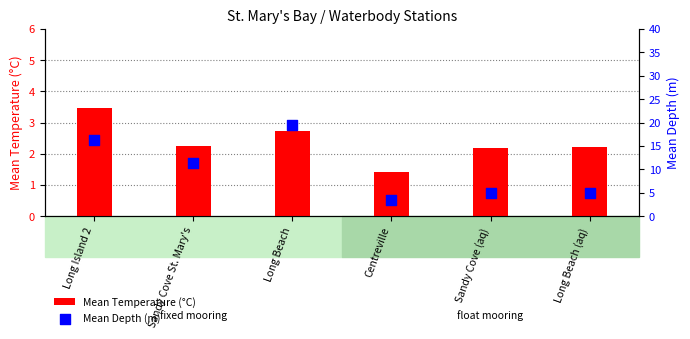

Which series has the largest total across all categories?

Mean Depth (m)